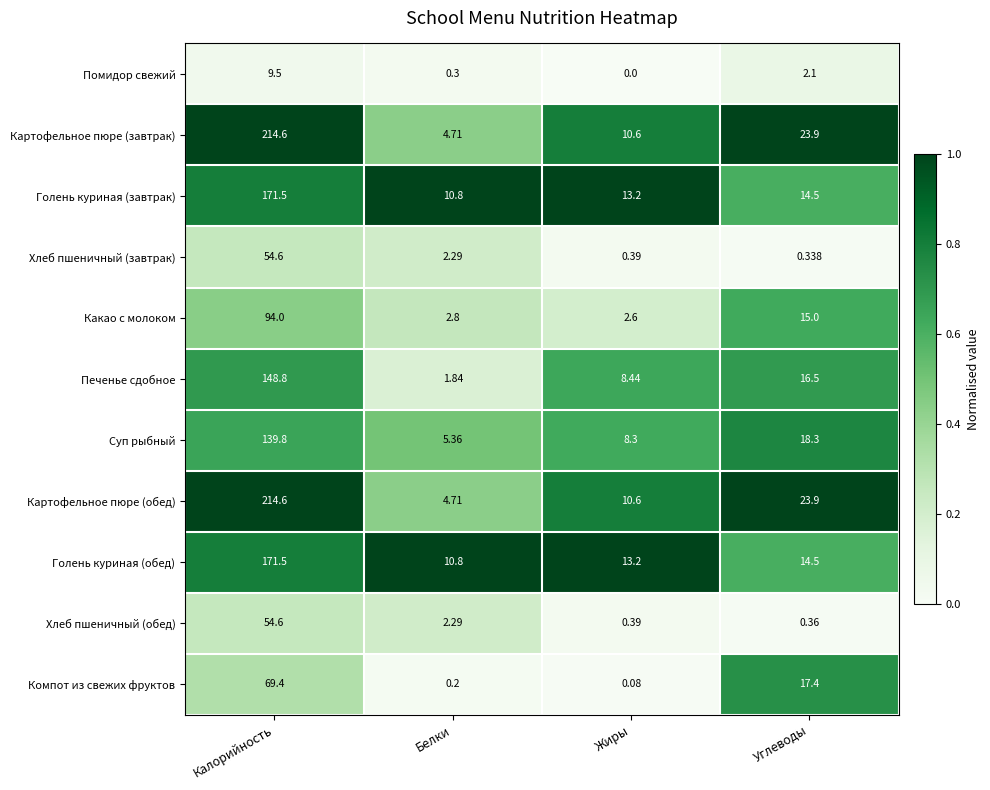

How many distinct data groups are displayed?

11